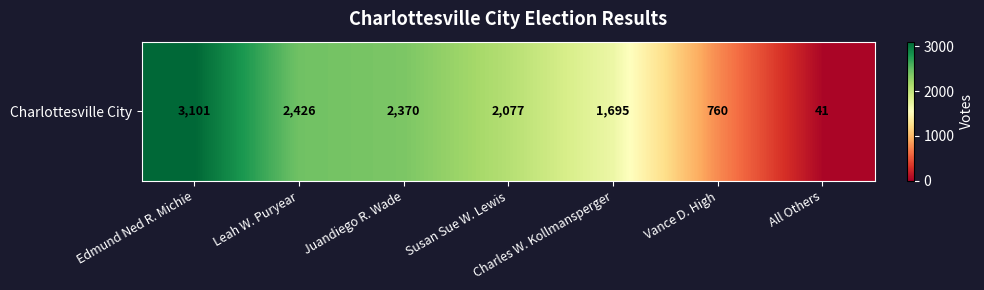

Rank the categories by value from lowest to highest.

All Others, Vance D. High, Charles W. Kollmansperger, Susan Sue W. Lewis, Juandiego R. Wade, Leah W. Puryear, Edmund Ned R. Michie